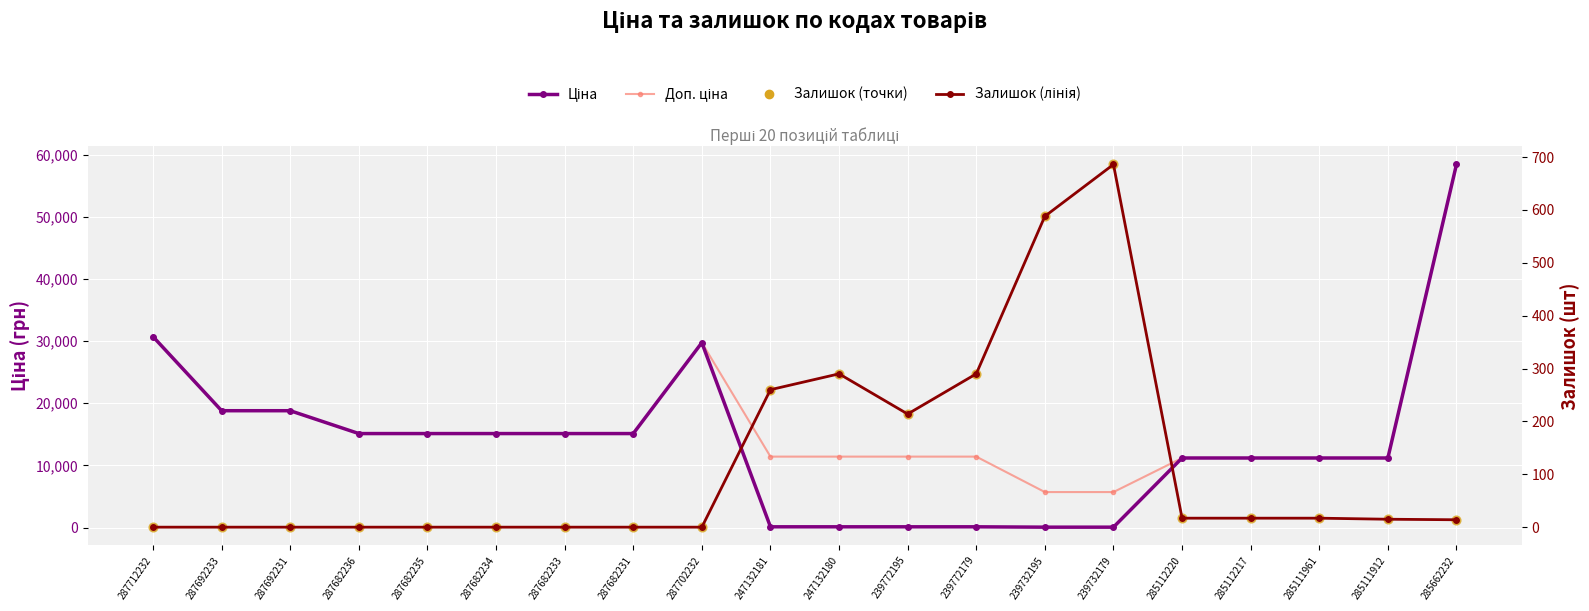

Which series has the largest total across all categories?

Доп. ціна